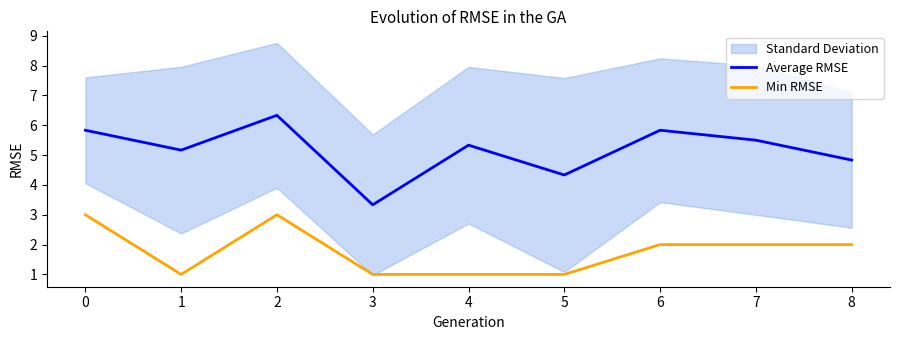

What is the average value of the Average RMSE series?

5.2